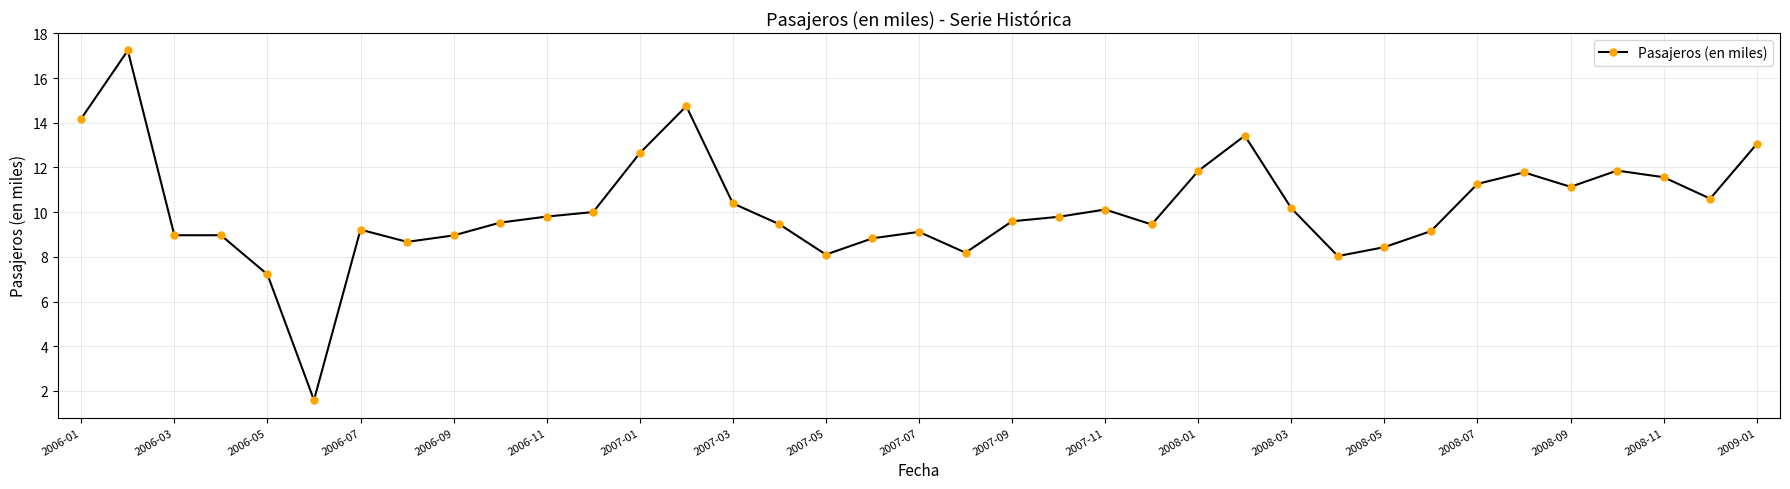

What is the value of the 26th point from the left?

13.4